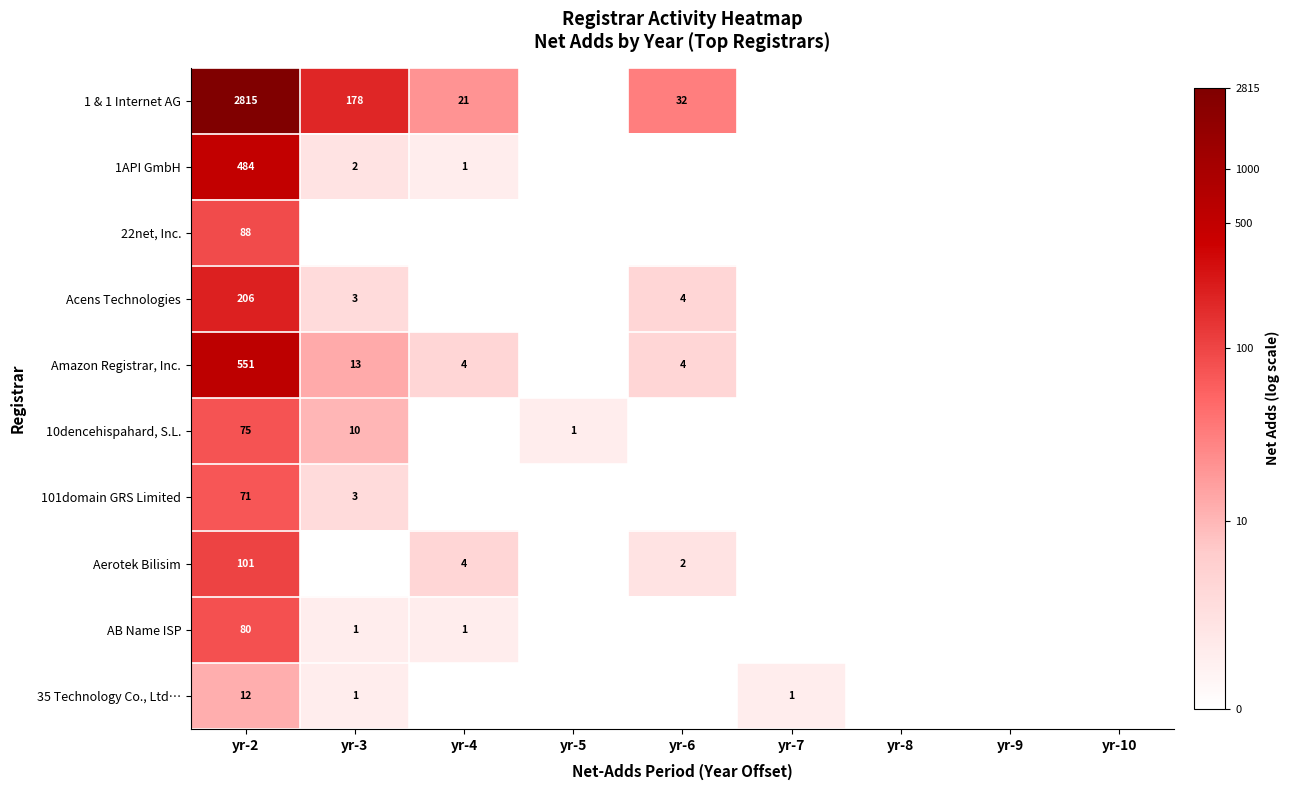

The value of Amazon Registrar, Inc. at yr-6 is 5. True or false?

False